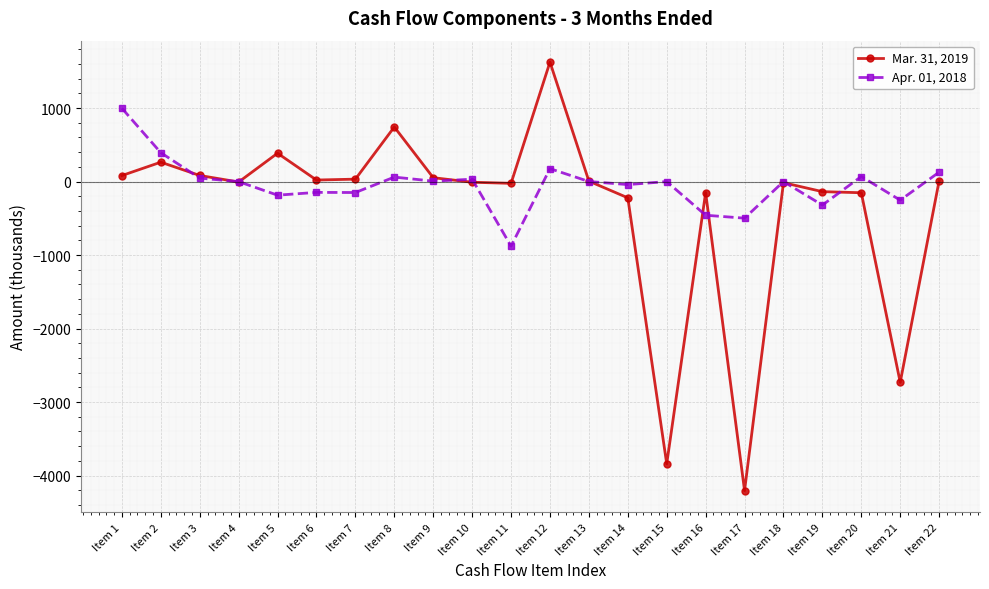

What is the sum of all Apr. 01, 2018 values?

-1020